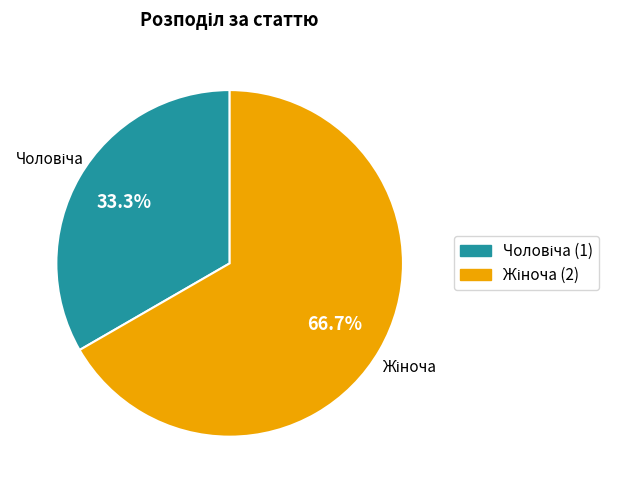

Is there a majority slice in this chart?

Yes